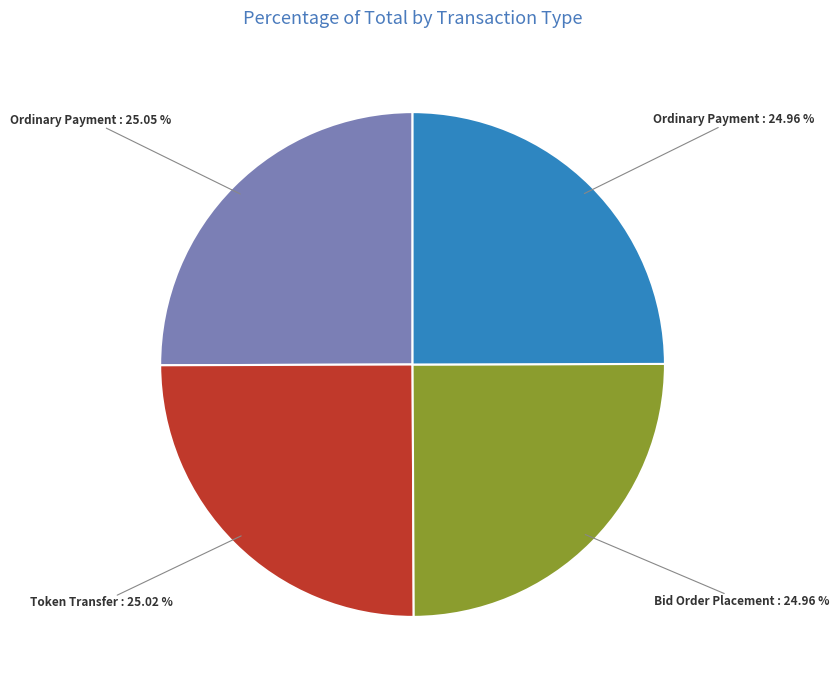

Does any single category account for the majority?

No